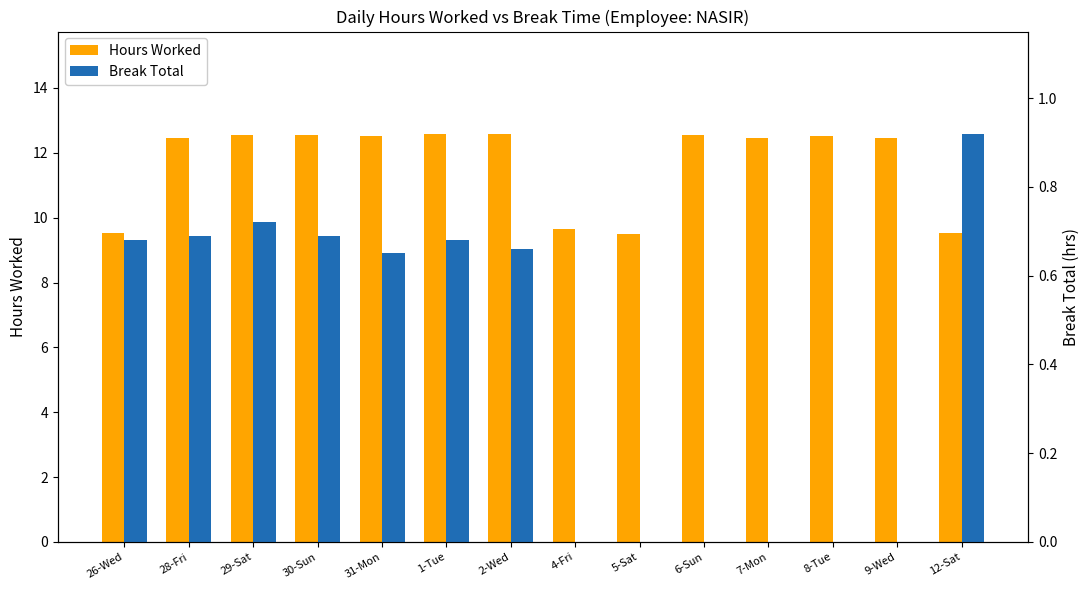

Is it true that Hours Worked equals 17.1 at 4-Fri?

False